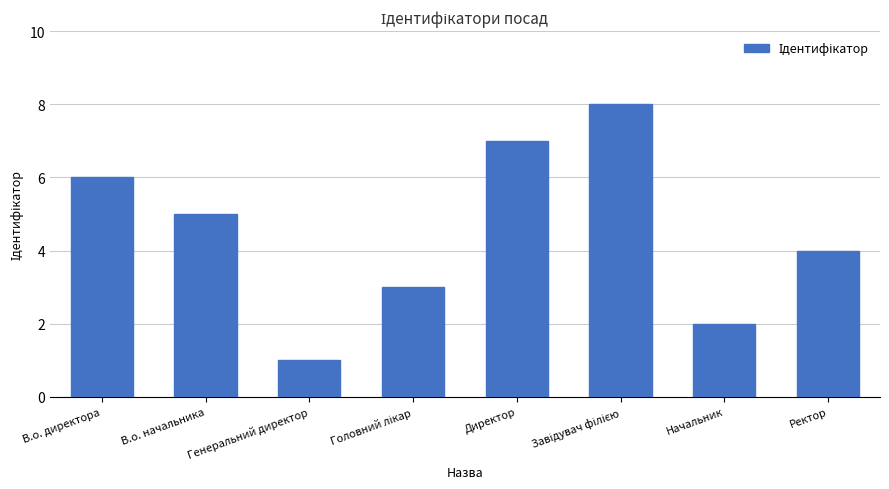

What is the label of the 8th bar from the left?

Ректор